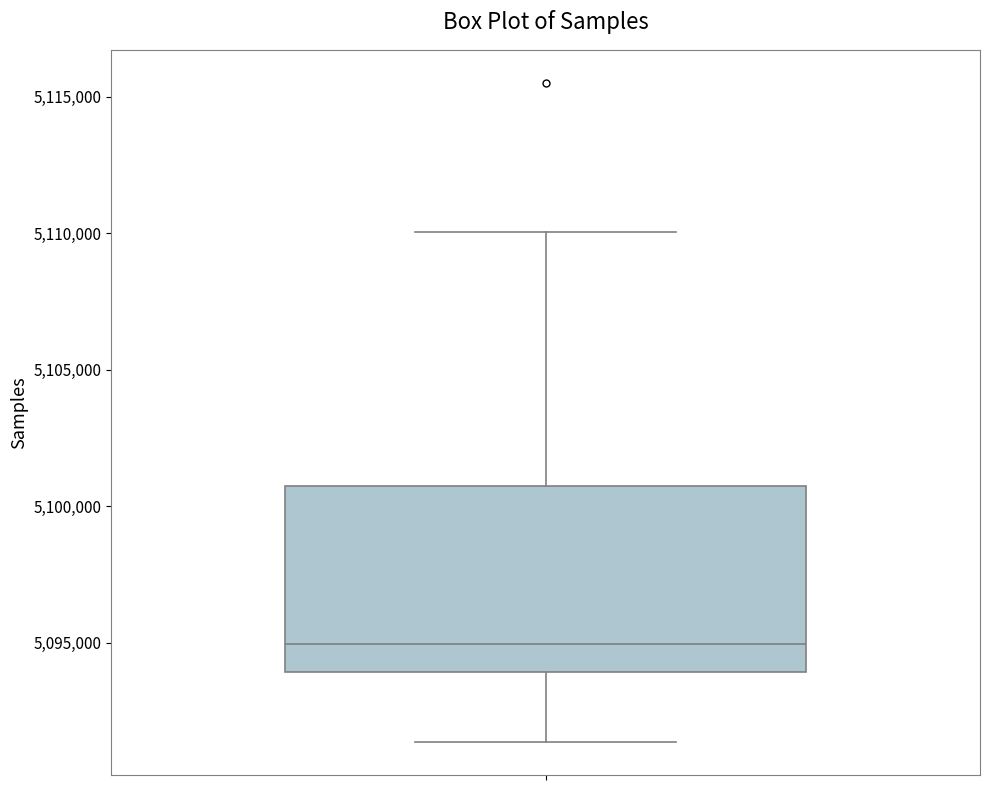

Where does the median line of the box sit on the y-axis? The values are not printed on the chart, so give them approximately, as read against the axis.

5095000